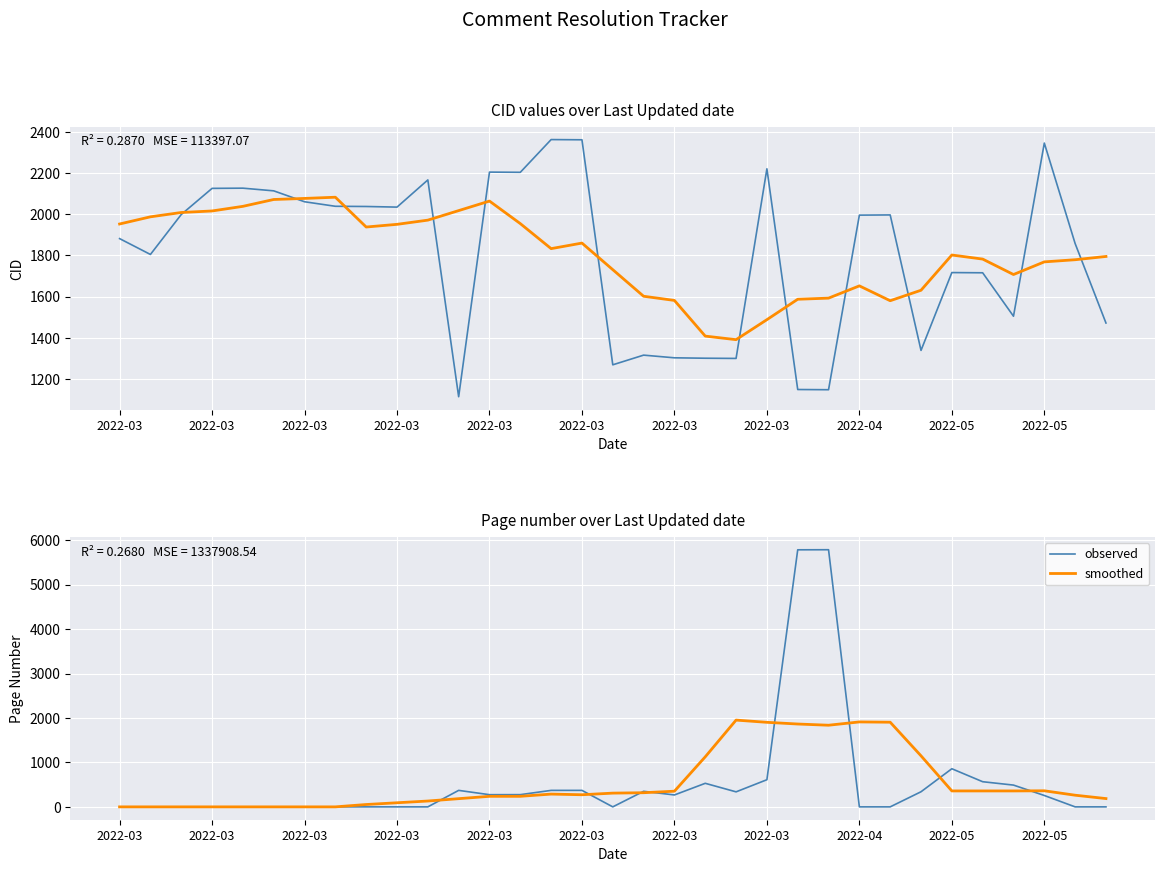

What is the difference between the second highest and second lowest values in the observed series?

5785.0